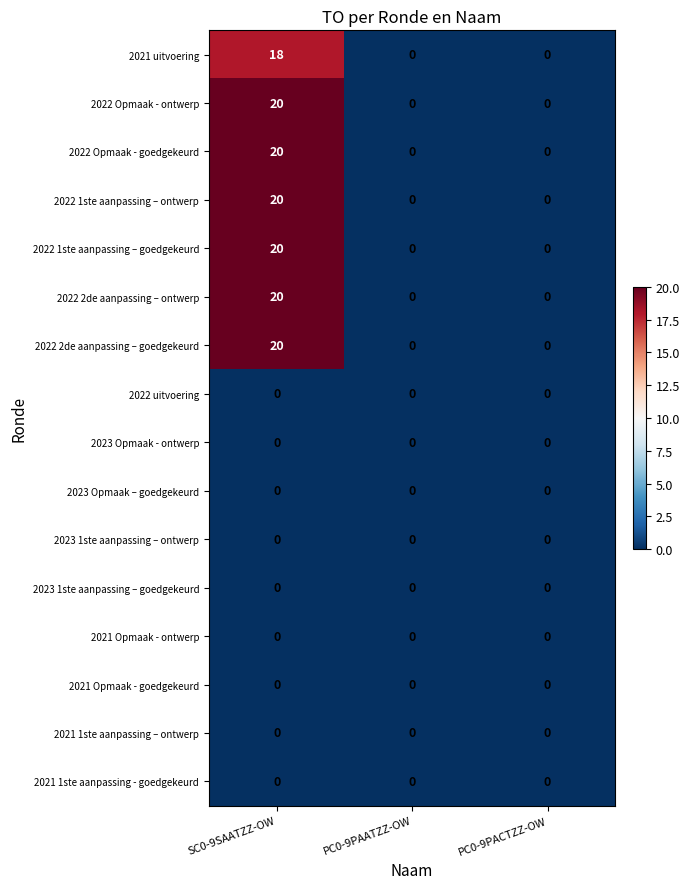

At which category is the sum across all series the highest?

SC0-9SAATZZ-OW